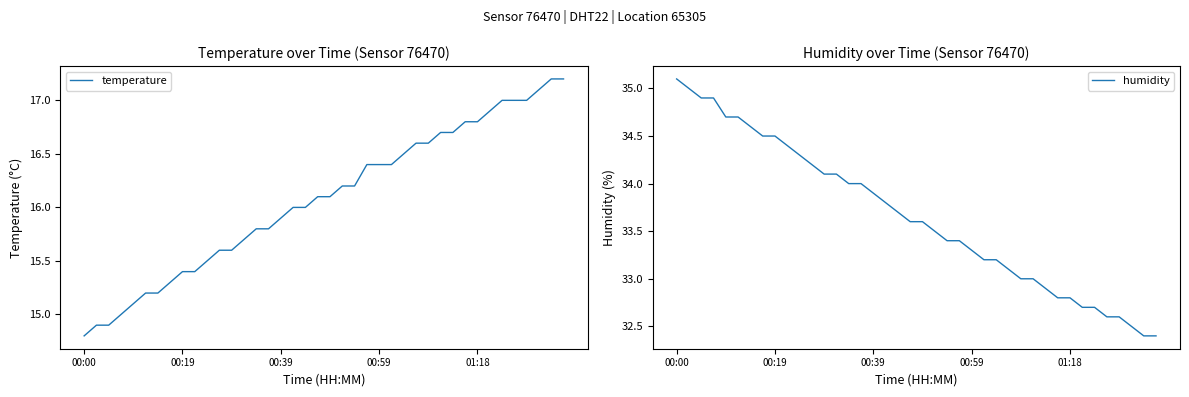

Count the number of data series in this chart.

2